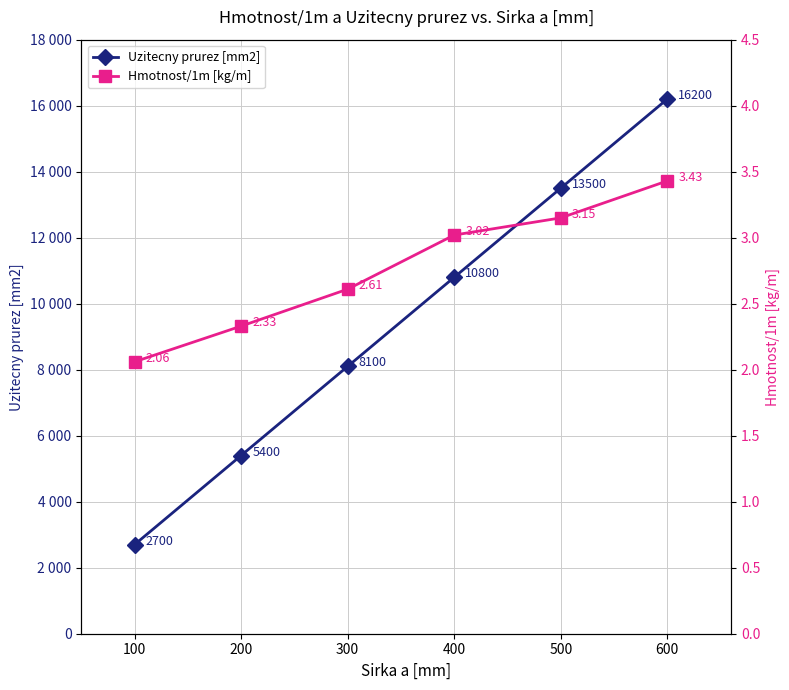

What is the difference between the highest and lowest values at 300?

8097.4